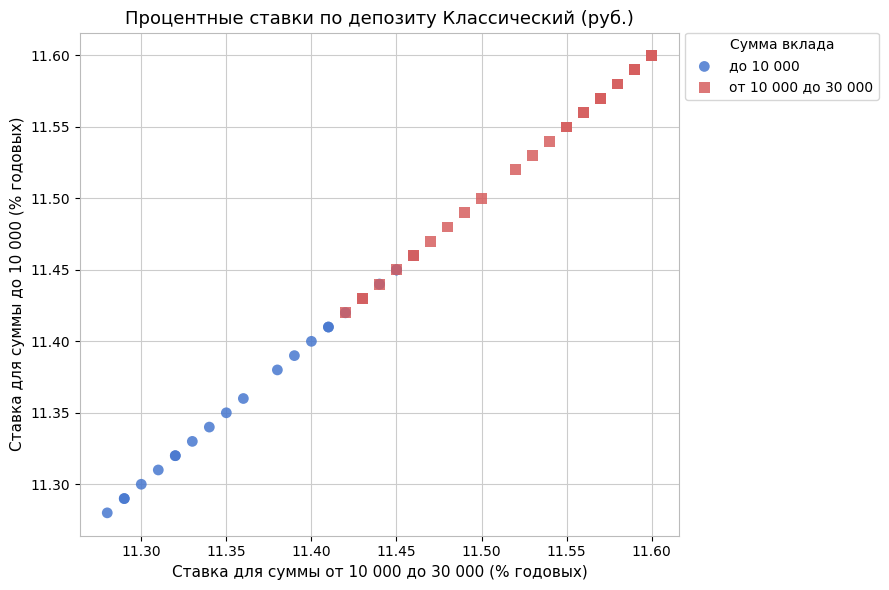

Which series reaches the maximum Y coordinate?

от 10 000 до 30 000